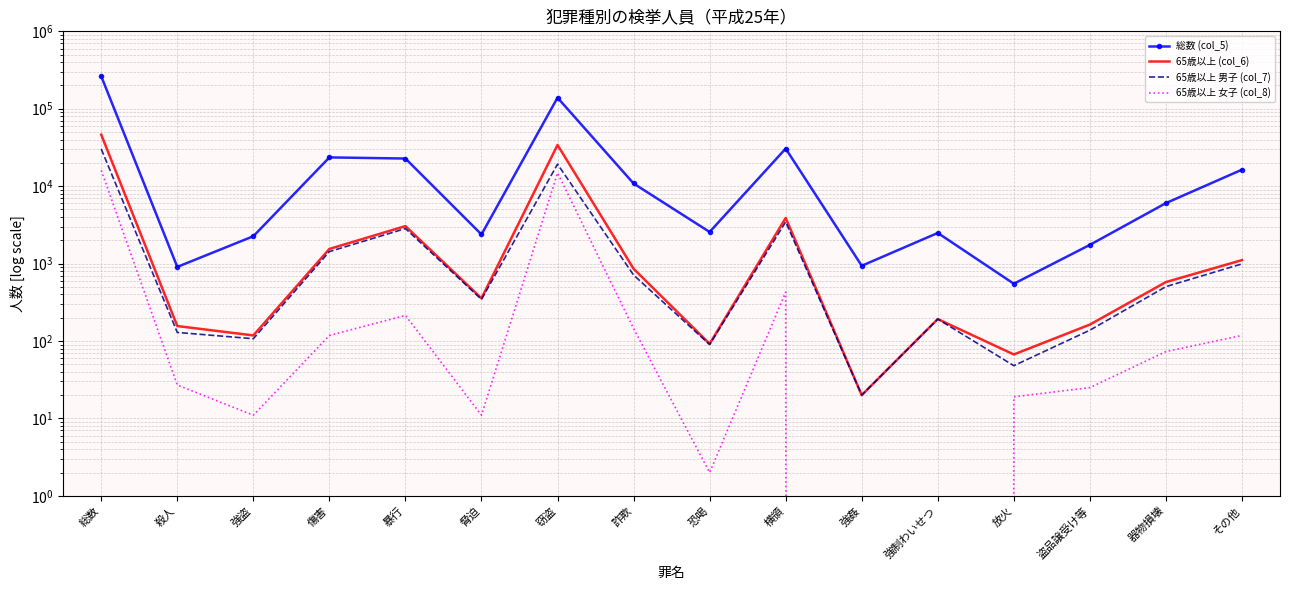

Reading right to left, what are all the values shown in this chart?

総数 (col_5): その他=16331	器物損壊=6042	盗品譲受け等=1745	放火=549	強制わいせつ=2487	強姦=937	横領=30588	恐喝=2561	詐欺=10827	窃盗=138947	脅迫=2377	暴行=22744	傷害=23527	強盗=2255	殺人=906	総数=262823
65歳以上 (col_6): その他=1109	器物損壊=577	盗品譲受け等=163	放火=67	強制わいせつ=192	強姦=20	横領=3882	恐喝=92	詐欺=857	窃盗=34060	脅迫=356	暴行=3048	傷害=1546	強盗=118	殺人=156	総数=46243
65歳以上 男子 (col_7): その他=991	器物損壊=504	盗品譲受け等=138	放火=48	強制わいせつ=192	強姦=20	横領=3454	恐喝=90	詐欺=712	窃盗=19228	脅迫=345	暴行=2834	傷害=1428	強盗=107	殺人=129	総数=30220
65歳以上 女子 (col_8): その他=118	器物損壊=73	盗品譲受け等=25	放火=19	強制わいせつ=0	強姦=0	横領=428	恐喝=2	詐欺=145	窃盗=14832	脅迫=11	暴行=214	傷害=118	強盗=11	殺人=27	総数=16023